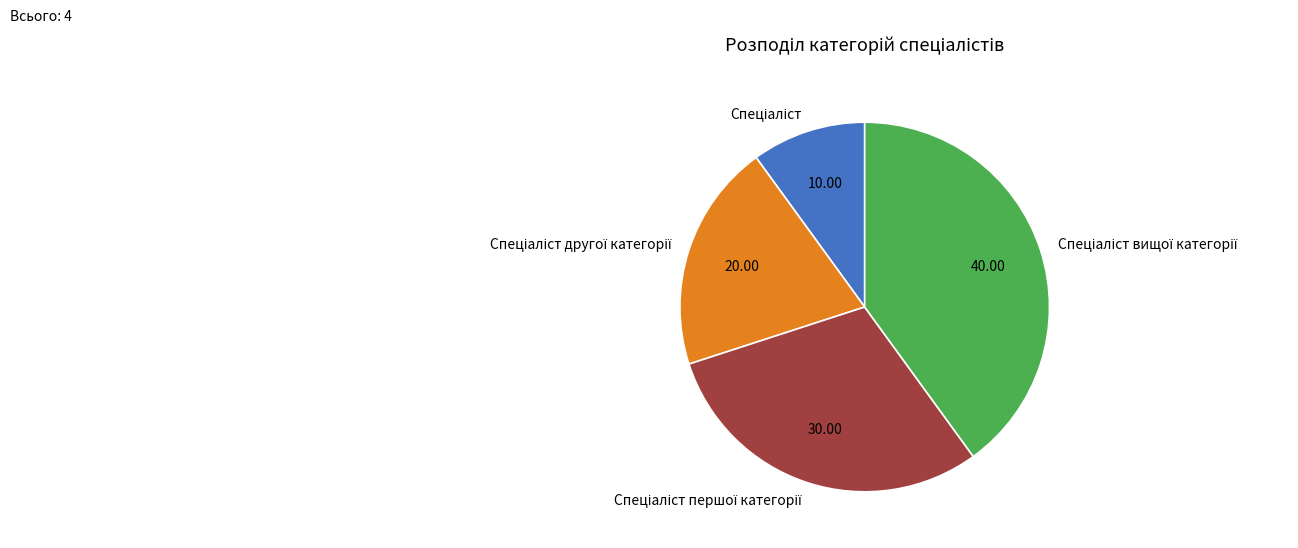

Is there a majority slice in this chart?

No